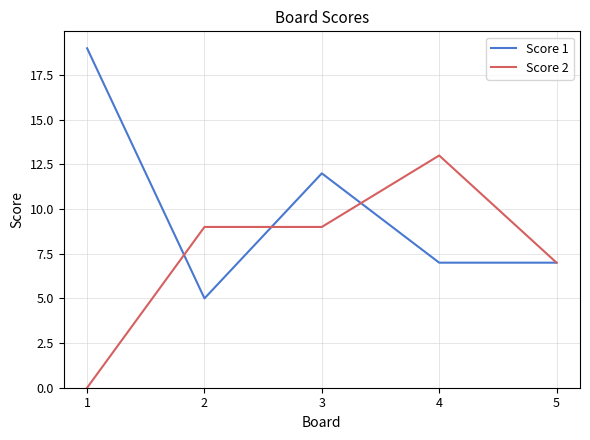

Which series has the largest range (max minus min)?

Score 1